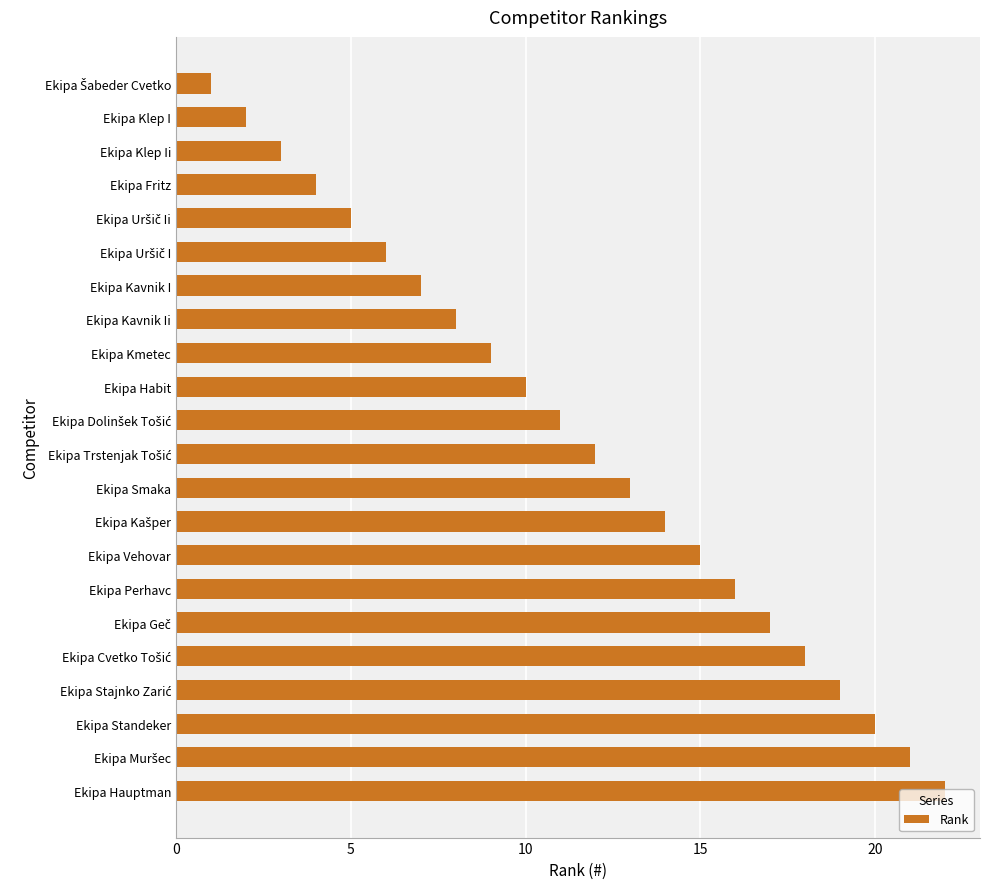

Is it true that the value at Ekipa Fritz is 1?

False